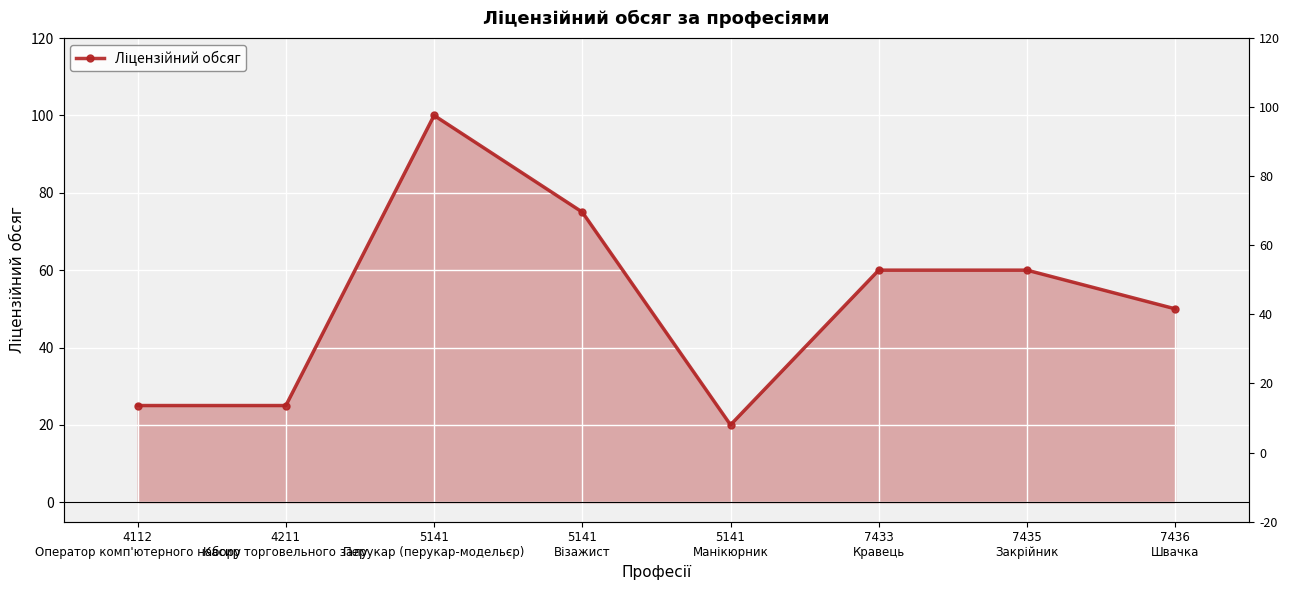

Which label corresponds to the largest value in the chart?

5141
Перукар (перукар-модельєр)